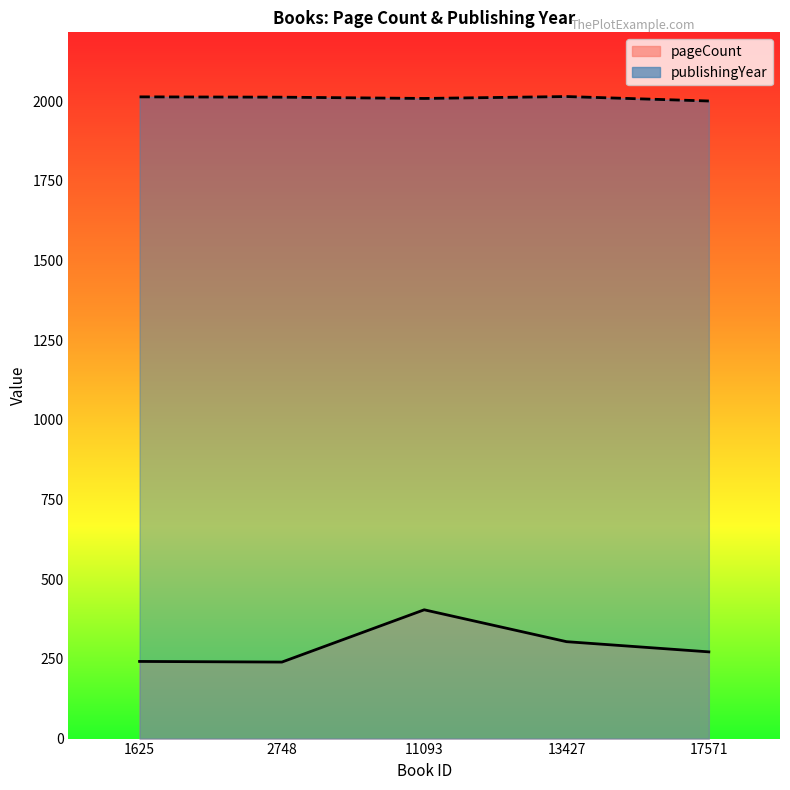

True or false: pageCount and publishingYear intersect in this chart.

False